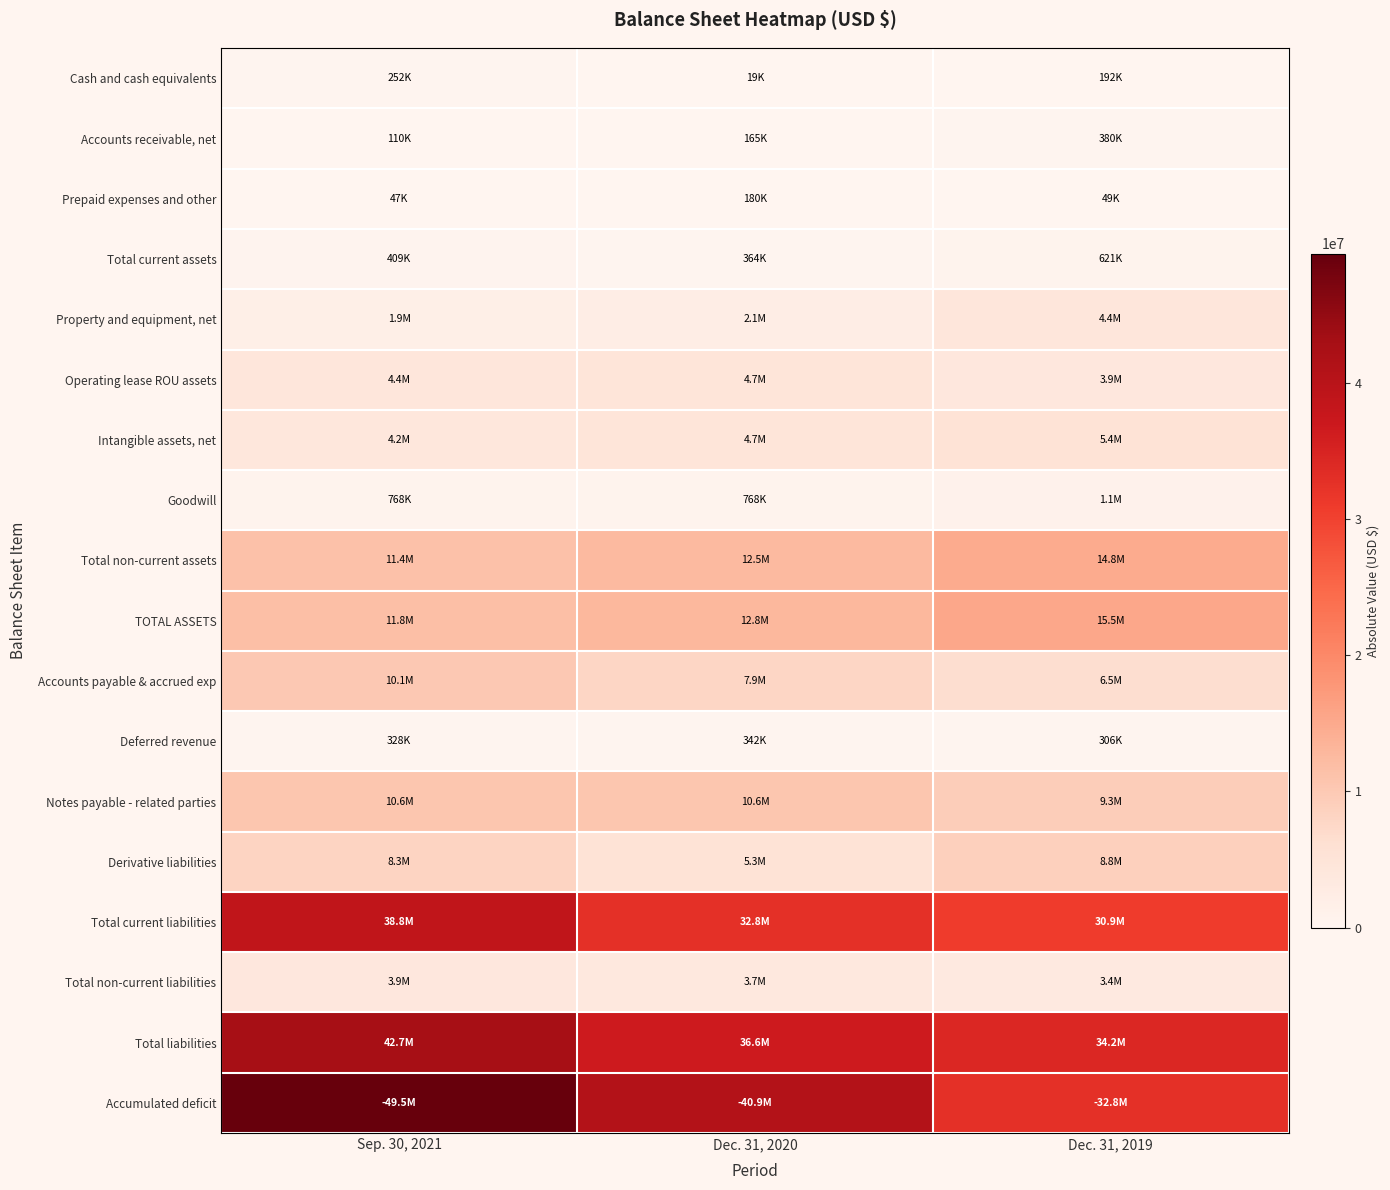

At how many categories does at least one series exceed 9611503?

3